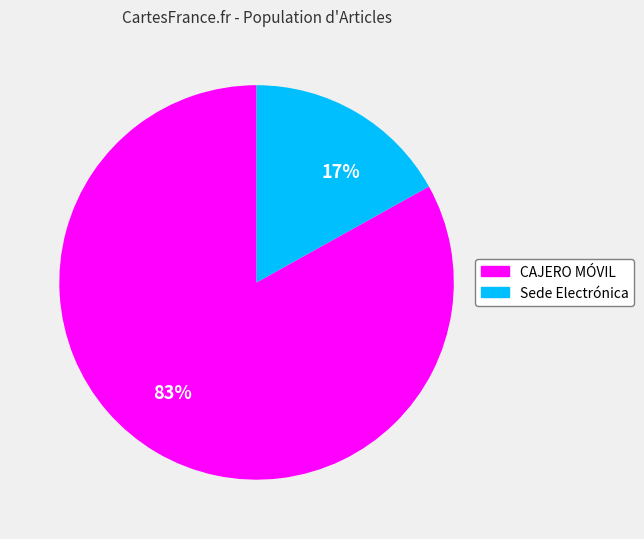

The CAJERO MÓVIL slice represents 95% of the pie. True or false?

False